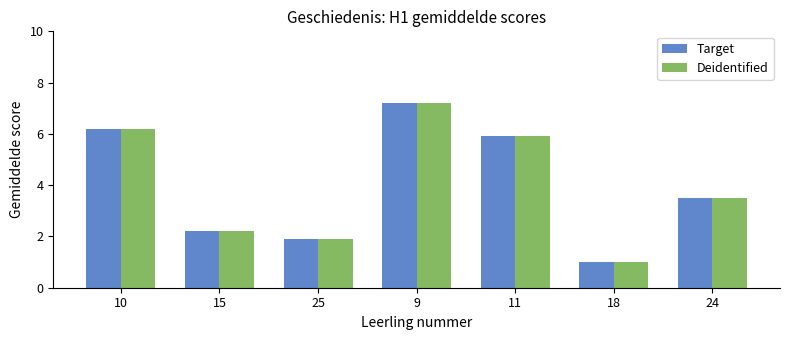

What is the difference between the second highest and minimum values in the Deidentified series?

5.2